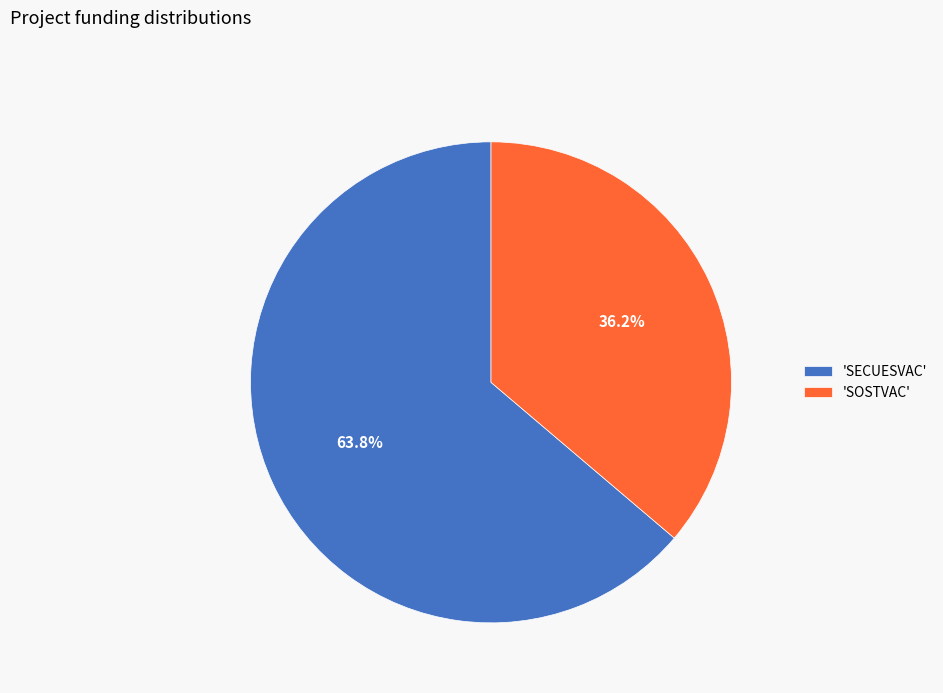

Count the number of slices in the pie.

2